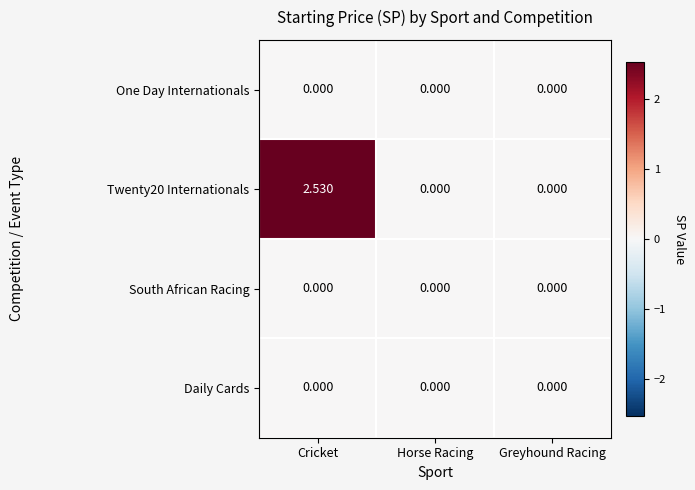

At which category is the sum across all series the highest?

Cricket